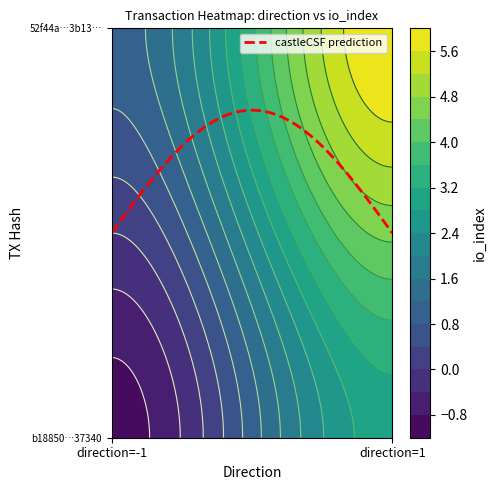

Which has a higher value, -1 or 1?

1